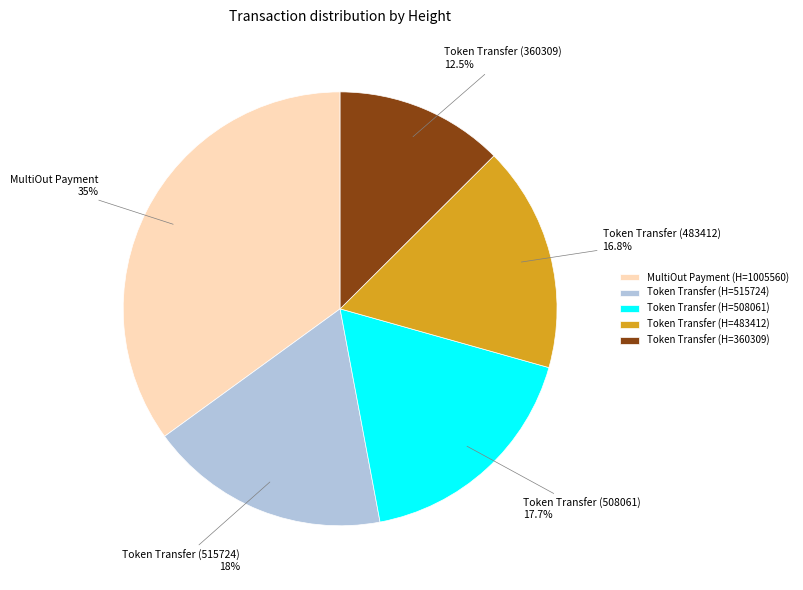

To the nearest percent, what is the average slice percentage?

20%